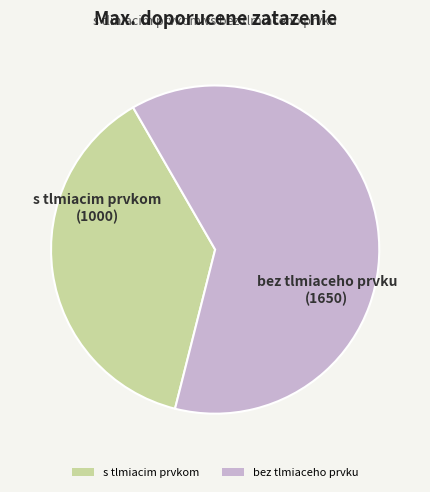

What is the smallest slice in the pie chart?

s tlmiacim prvkom